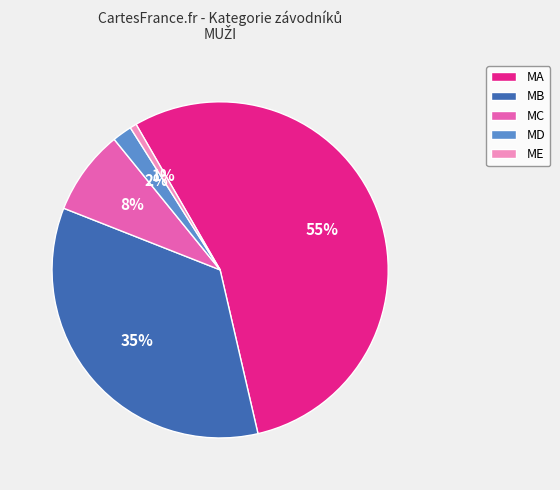

The MB slice represents 35% of the pie. True or false?

True